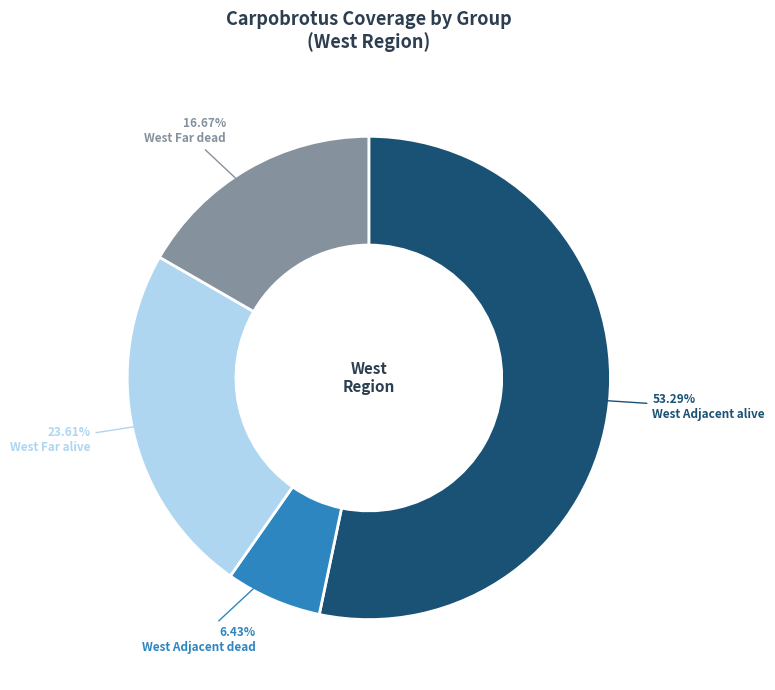

What is the majority slice?

West Adjacent alive